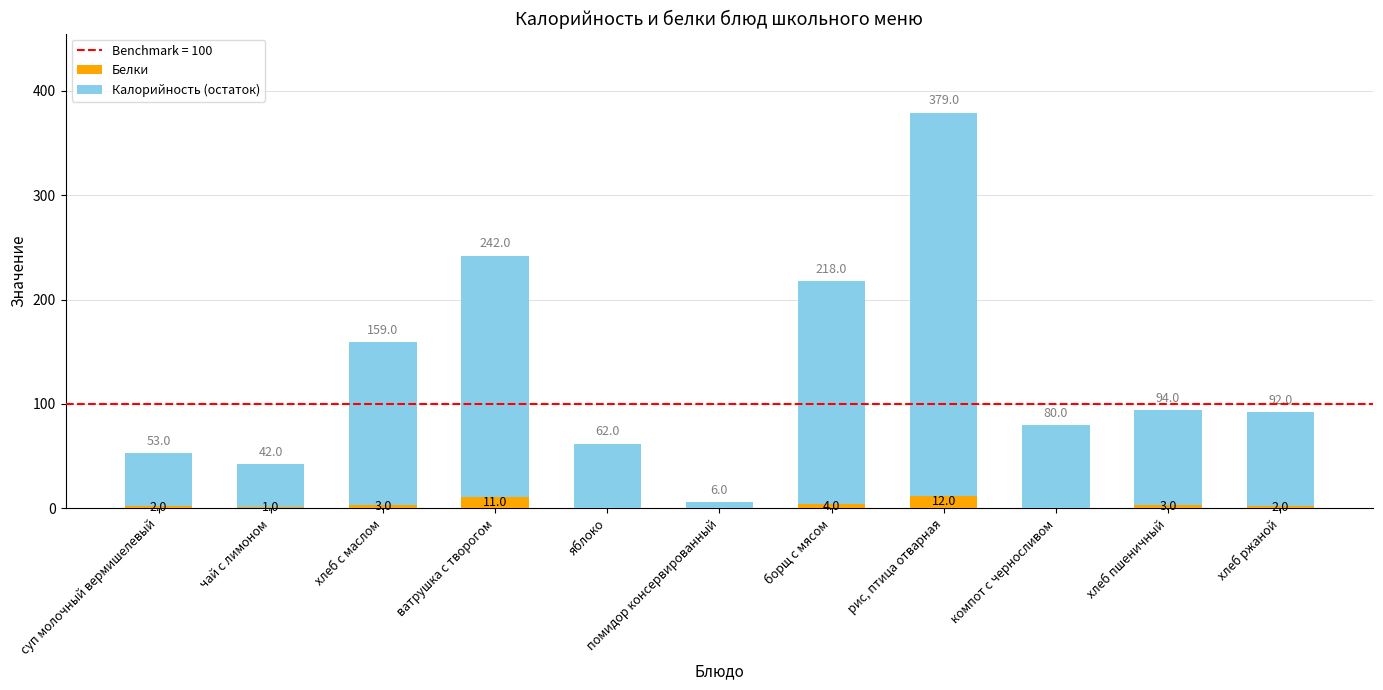

What is the maximum value for Белки?

12